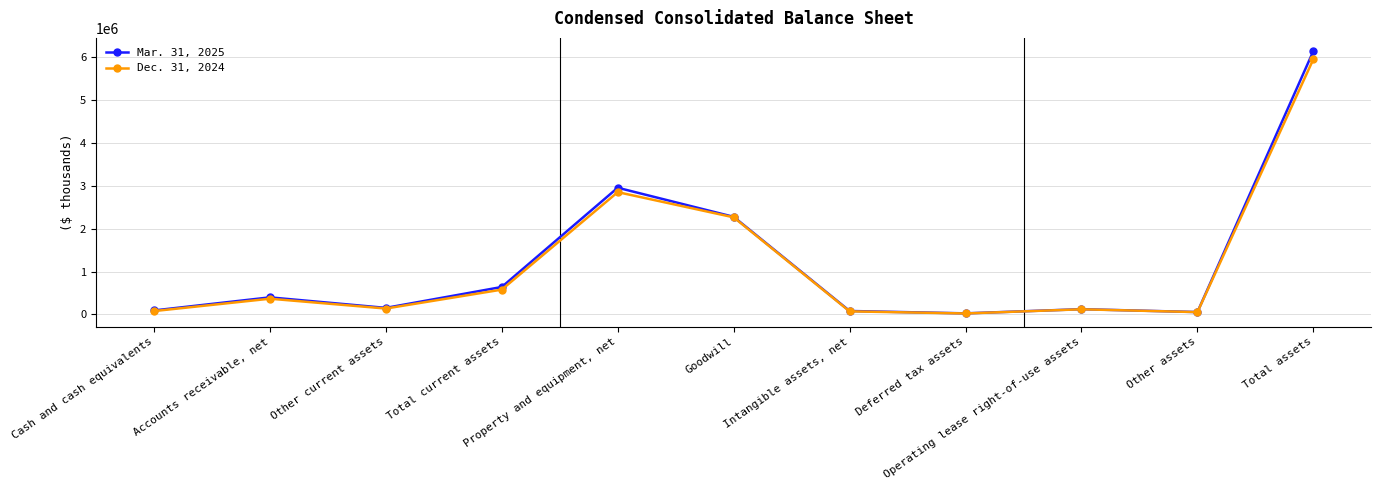

What is the sum of all Mar. 31, 2025 values?

12934146